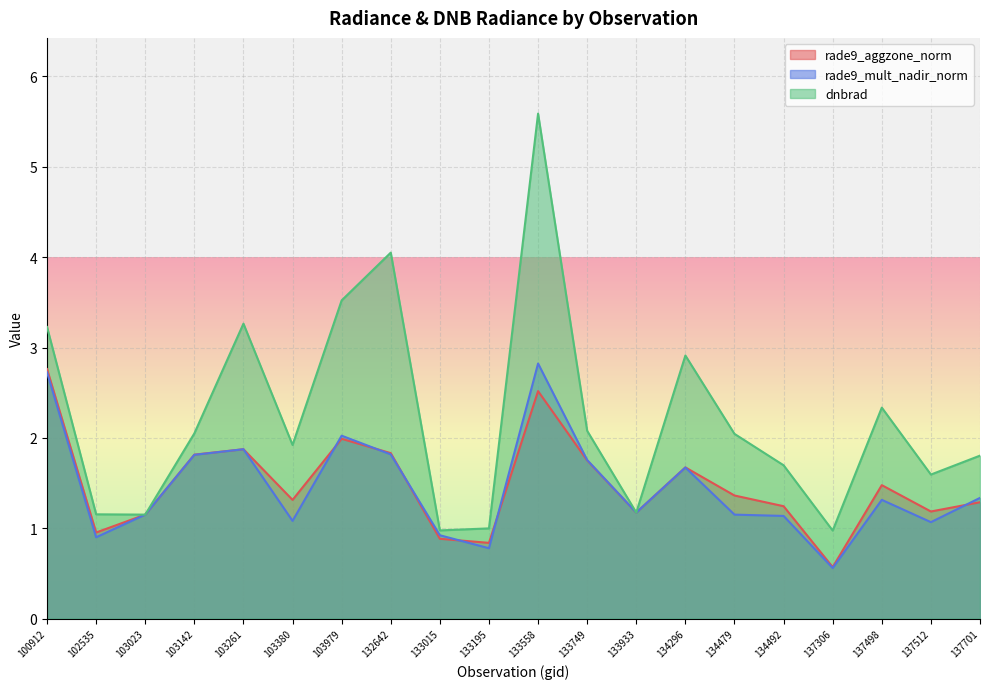

At how many categories does at least one series exceed 3?

5